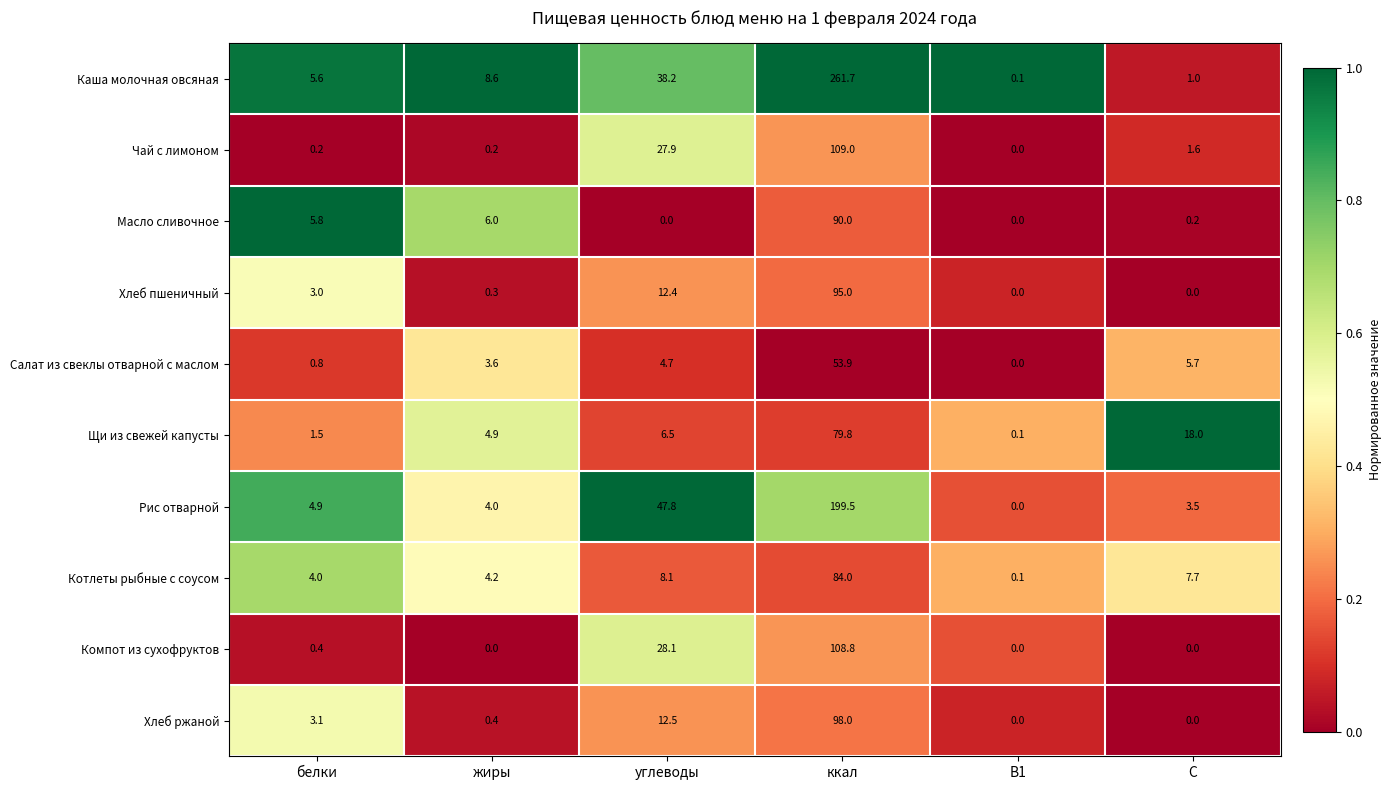

What is the average value of the Компот из сухофруктов series?

22.9